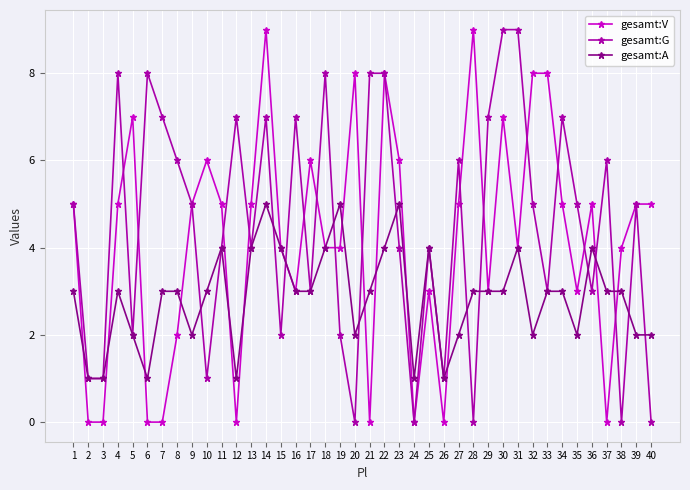

What value does the gesamt:V series have at 31?

4